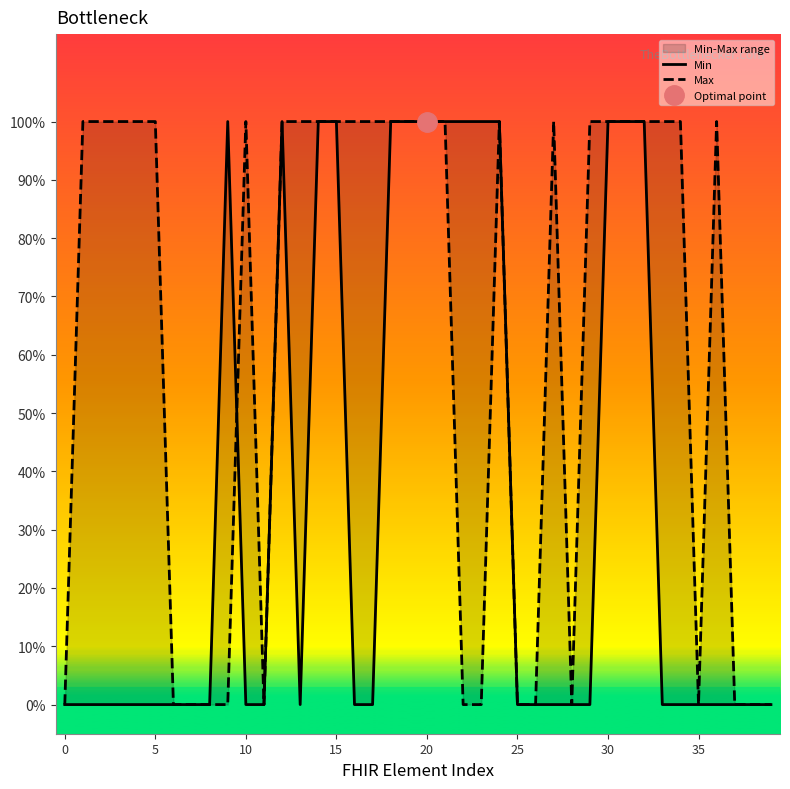

At 23, list the series in order from largest to smallest.

Min, Max